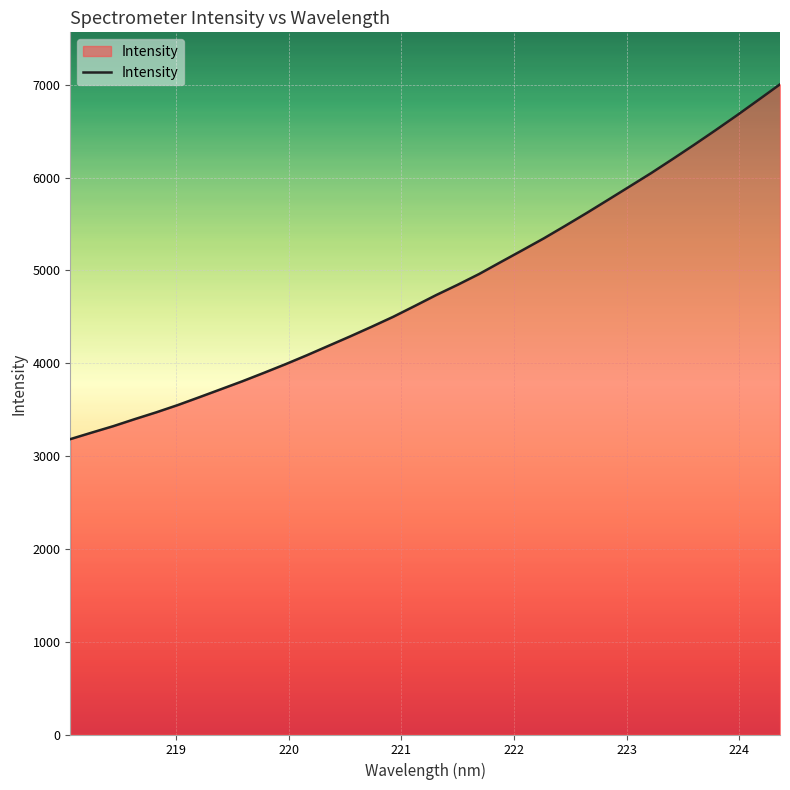

What is the minimum value shown in the chart?

3182.7